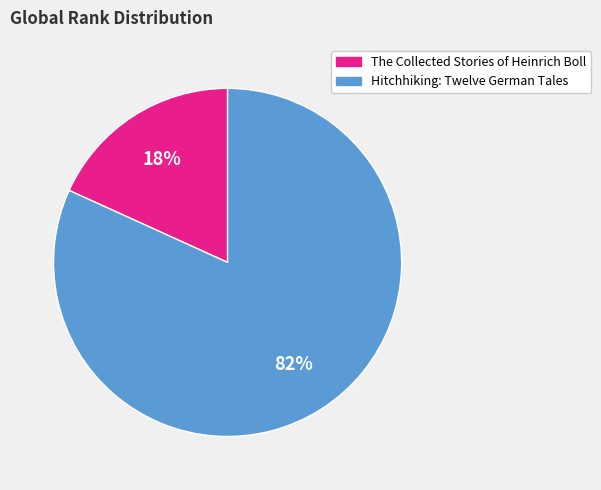

Is The Collected Stories of Heinrich Boll the majority of the pie?

No